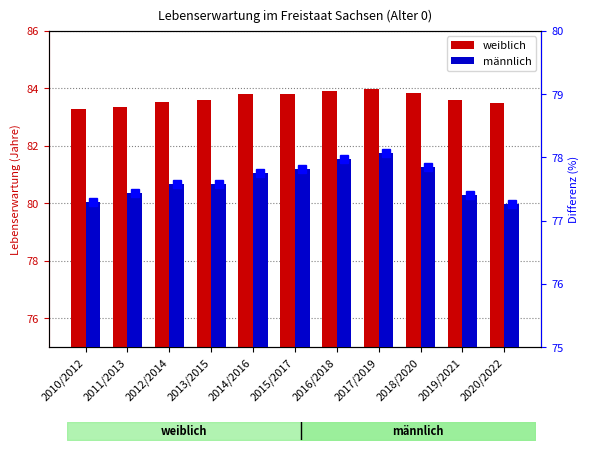

Rank the categories by weiblich value from lowest to highest.

2010/2012, 2011/2013, 2020/2022, 2012/2014, 2013/2015, 2019/2021, 2014/2016, 2015/2017, 2018/2020, 2016/2018, 2017/2019